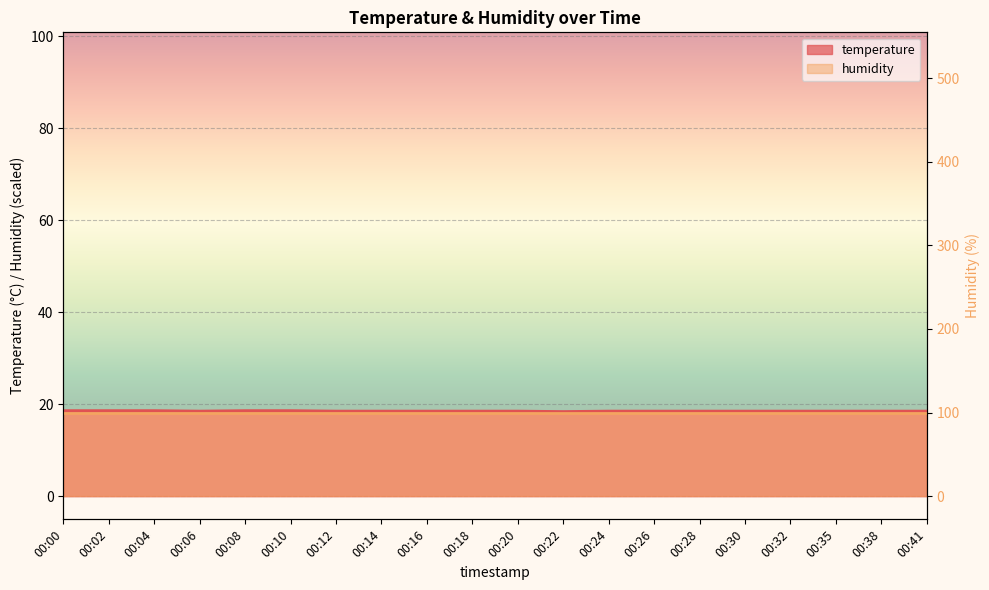

Reading left to right, transcribe all the data shown in this chart.

18.6	18.6	18.6	18.5	18.6	18.6	18.5	18.5	18.5	18.5	18.5	18.4	18.5	18.5	18.5	18.5	18.5	18.5	18.5	18.5